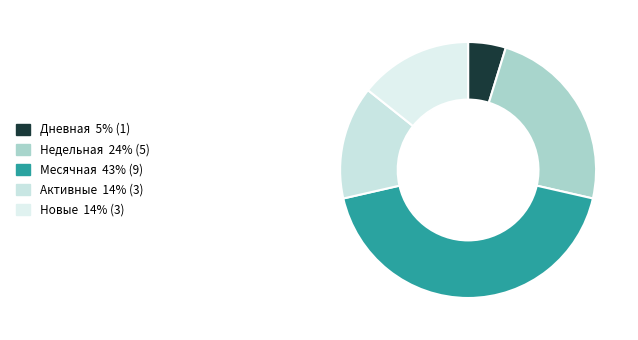

To the nearest percent, what is the average slice percentage?

20%